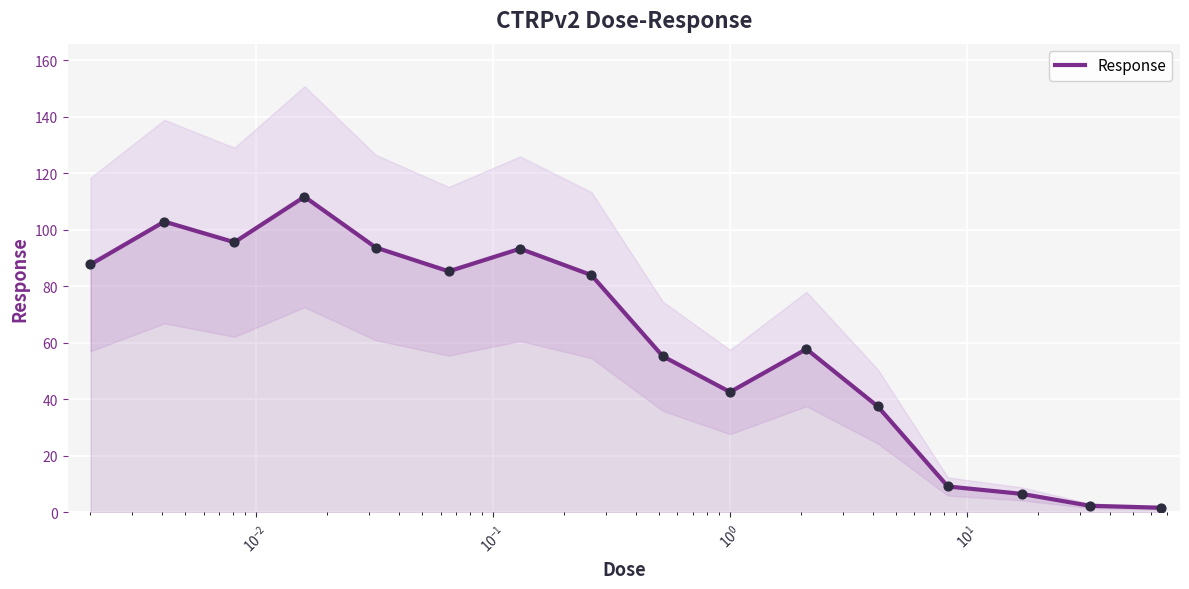

What is the maximum value for Response?

111.7